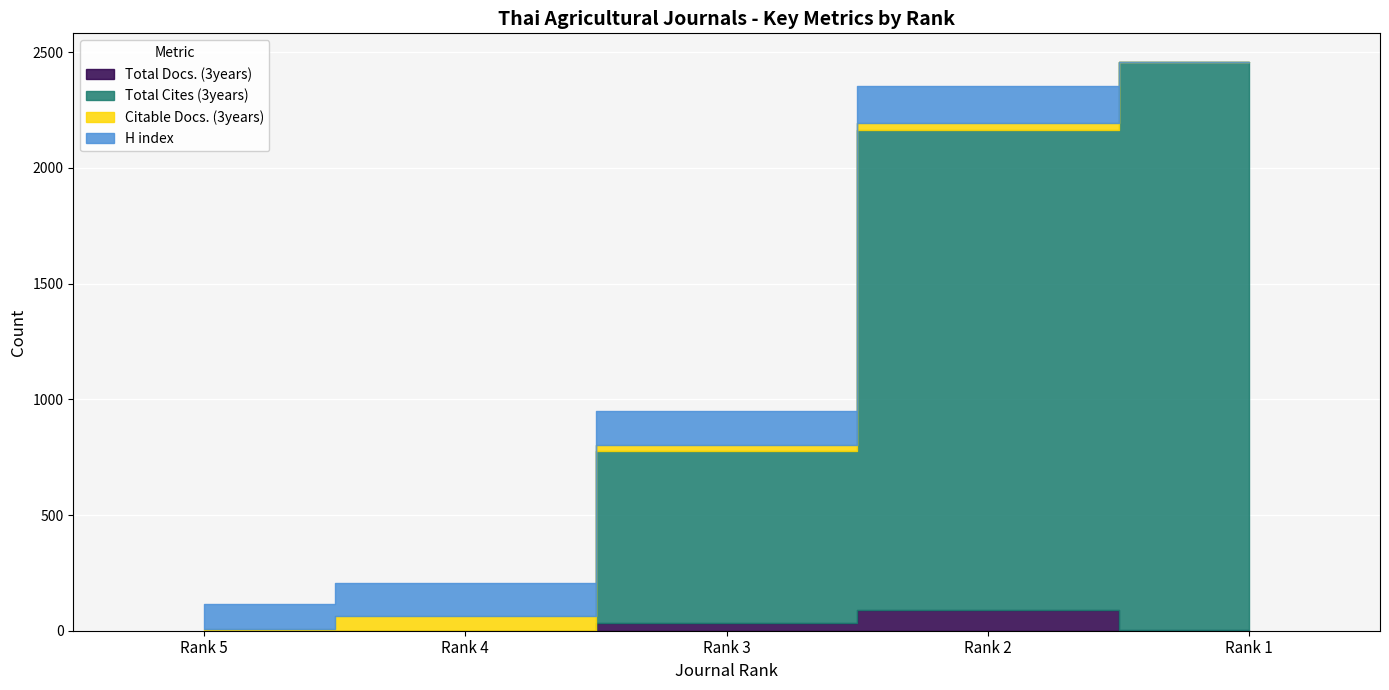

What are all the series names shown in the legend?

Total Docs. (3years), Total Cites (3years), Citable Docs. (3years), H index